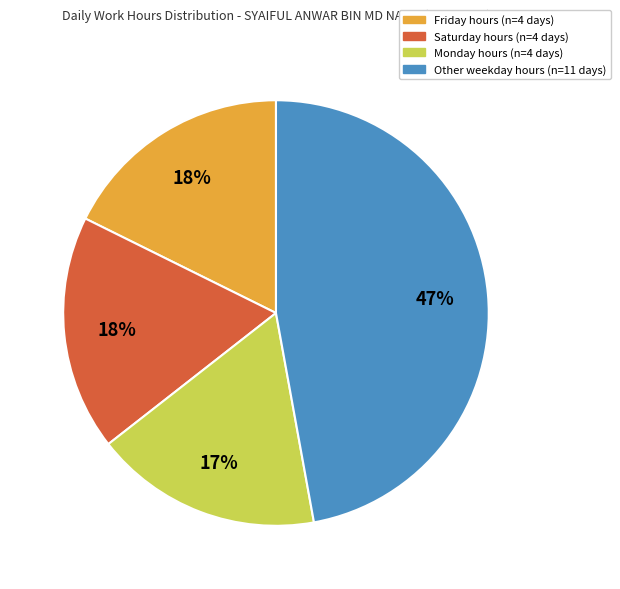

Is there any slice that represents more than half of the pie?

No